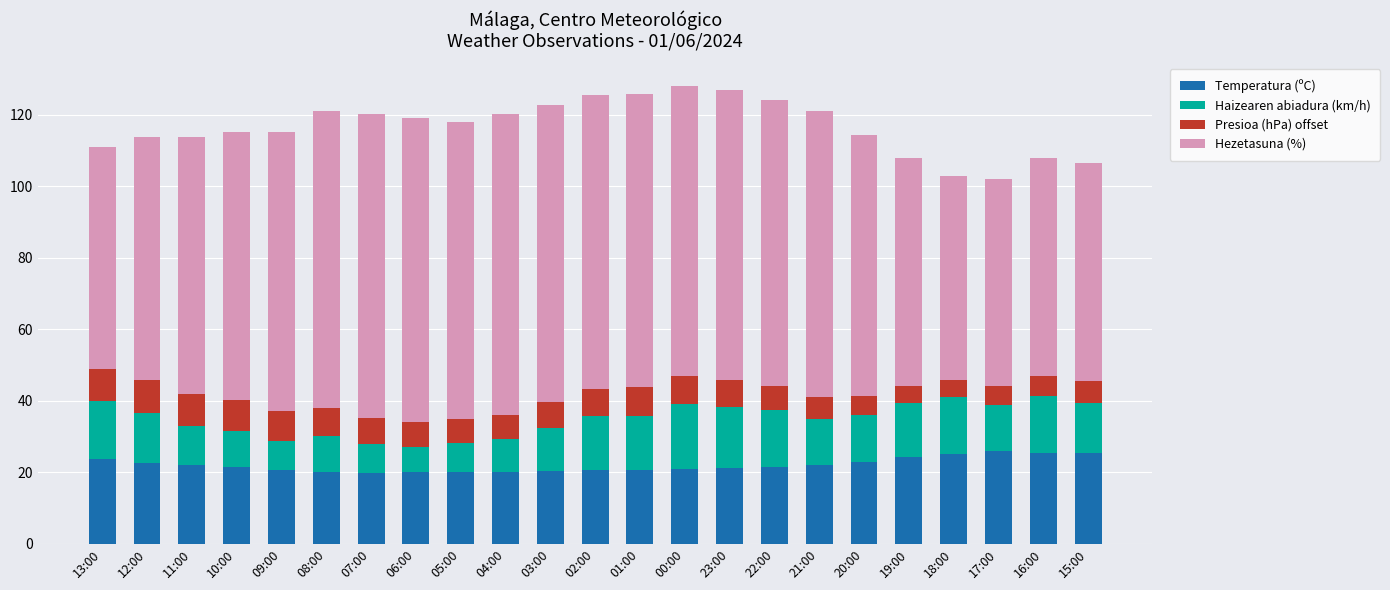

What is the total value across all series at 04:00?

120.1